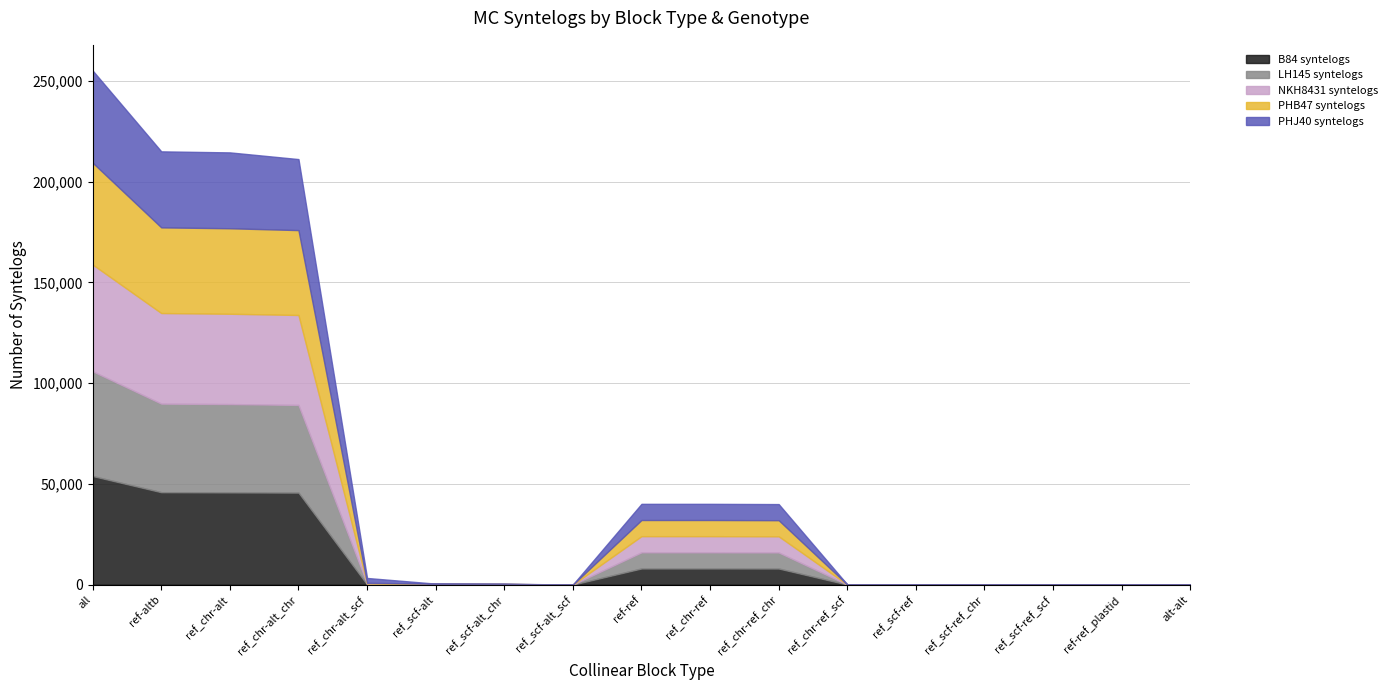

Which series has the widest spread of values?

B84 syntelogs